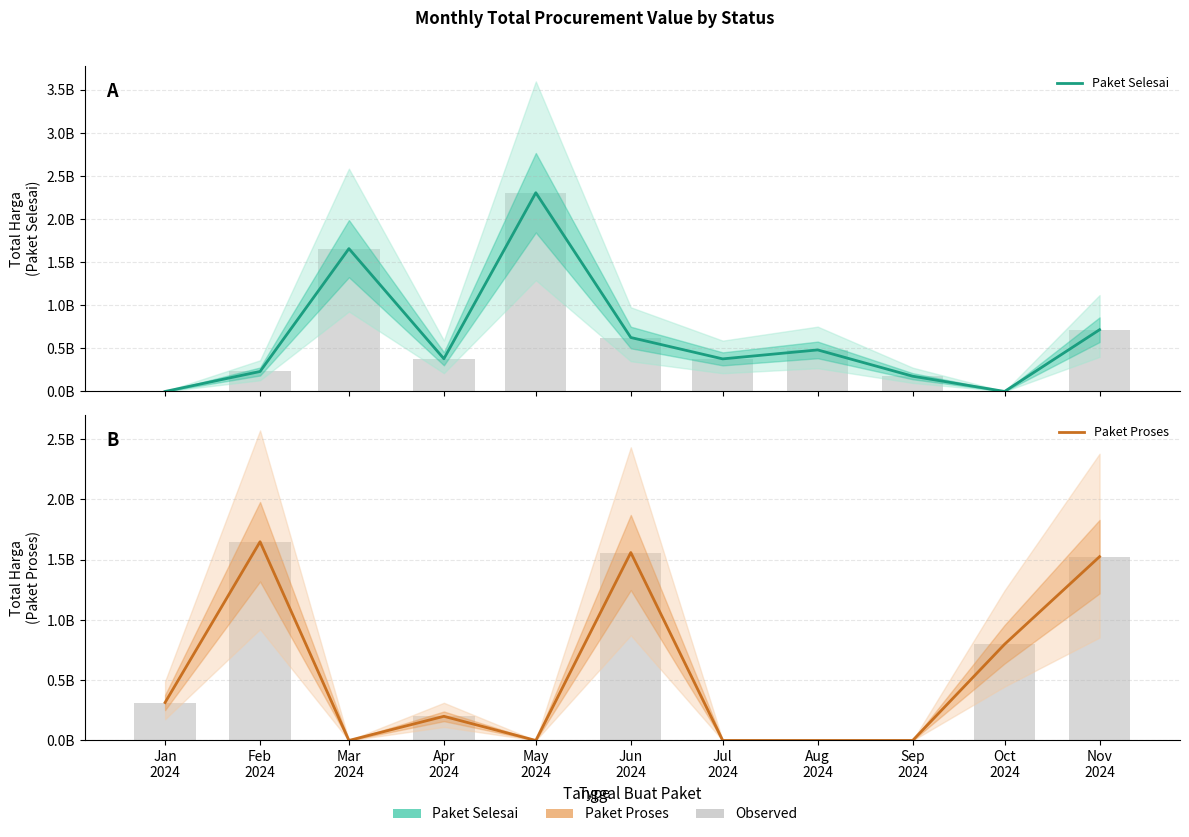

Which series has the widest spread of values?

Total Harga (Paket Selesai)